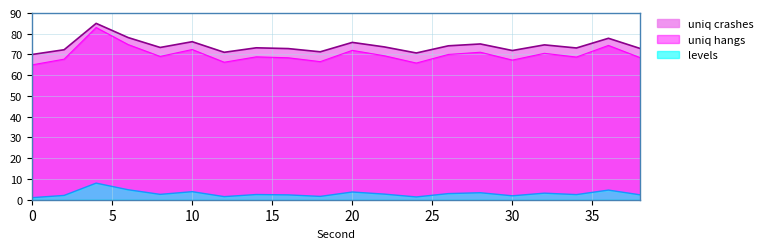

Where is the first local maximum for uniq hangs?

4